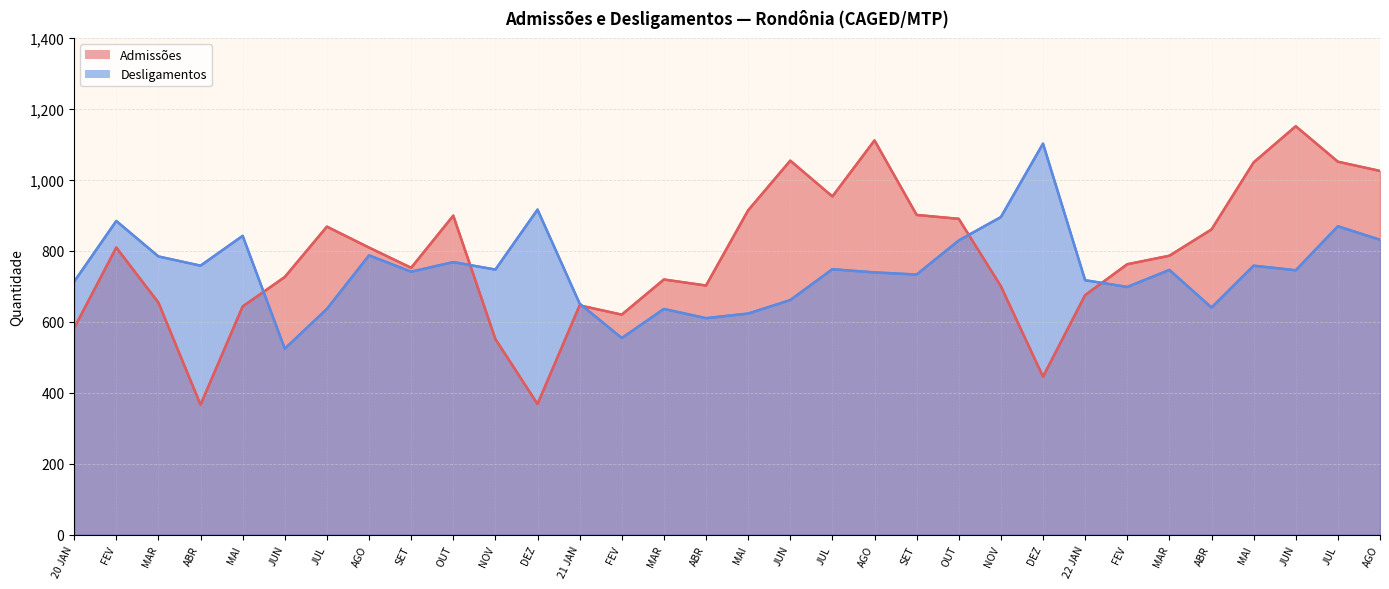

Which category has the lowest value in the Desligamentos series?

JUN